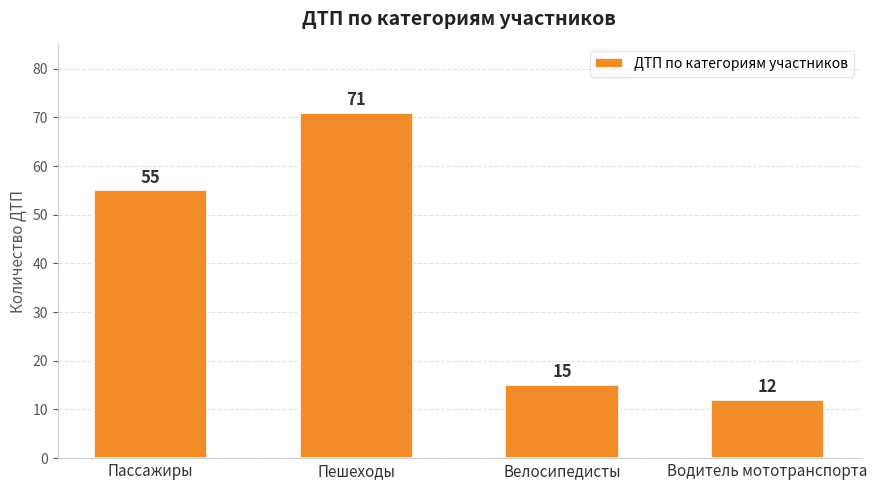

Are the bars horizontal?

No